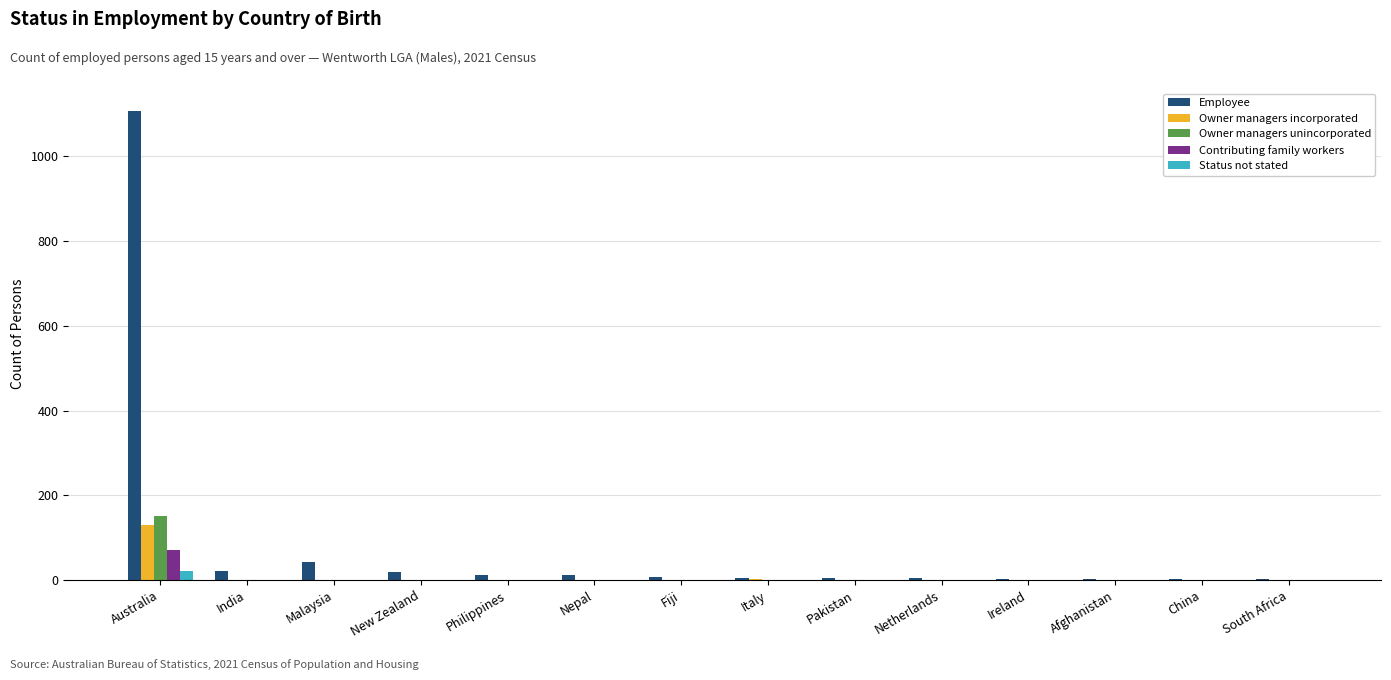

Count the number of categories in the chart.

14